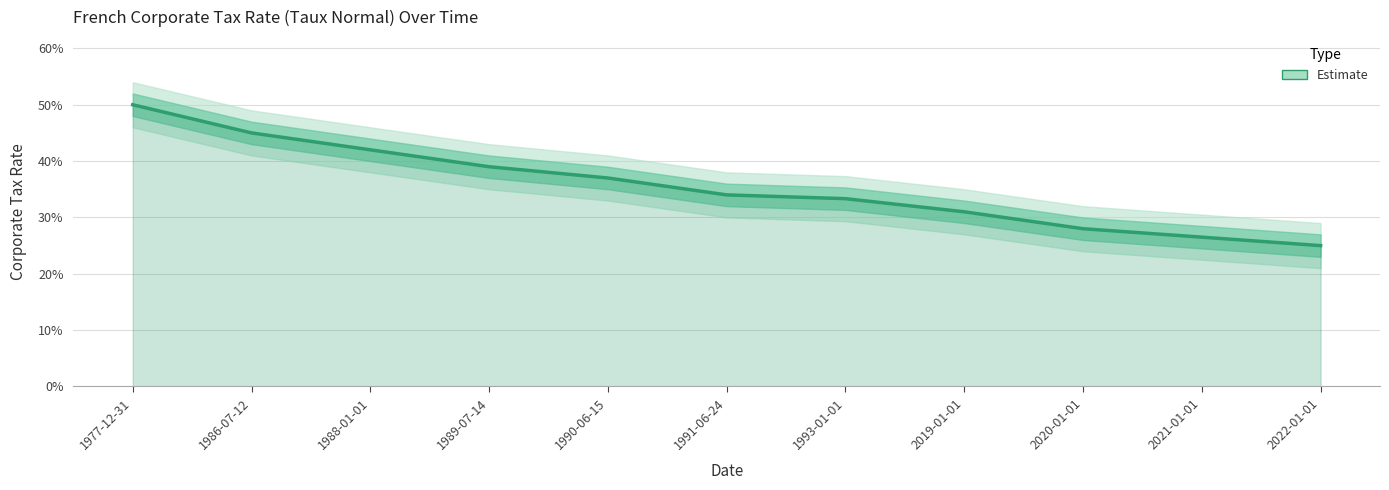

Between 2019-01-01 and 1989-07-14, which is larger?

1989-07-14